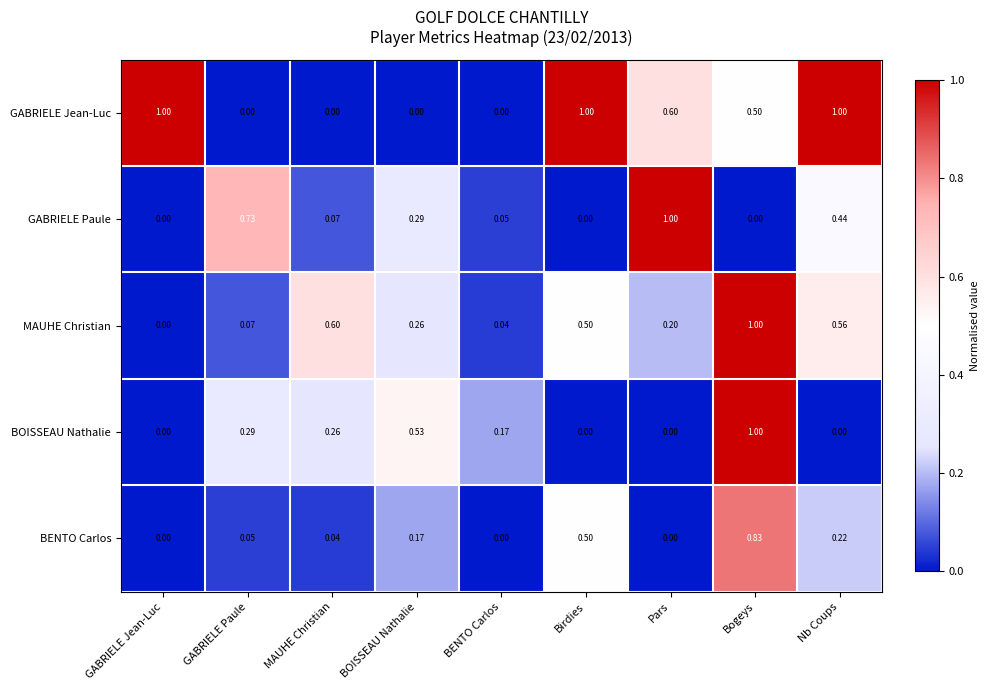

Rank the series at BOISSEAU Nathalie from lowest to highest value.

GABRIELE Jean-Luc, BENTO Carlos, MAUHE Christian, GABRIELE Paule, BOISSEAU Nathalie